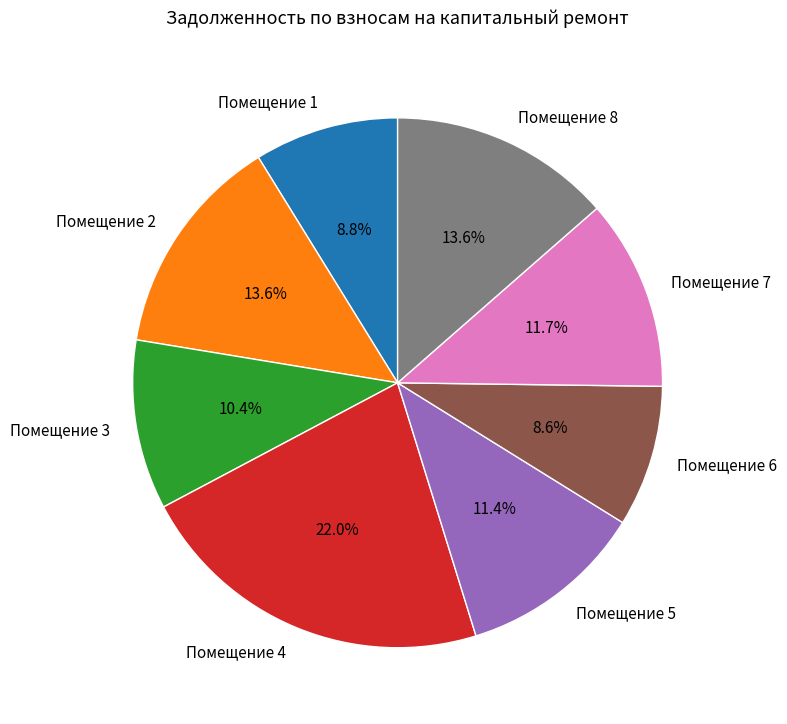

How many segments does this pie chart have?

8